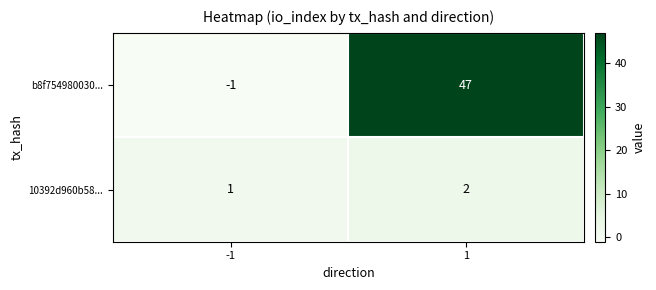

At -1, list the series in order from largest to smallest.

10392d960b58..., b8f754980030...